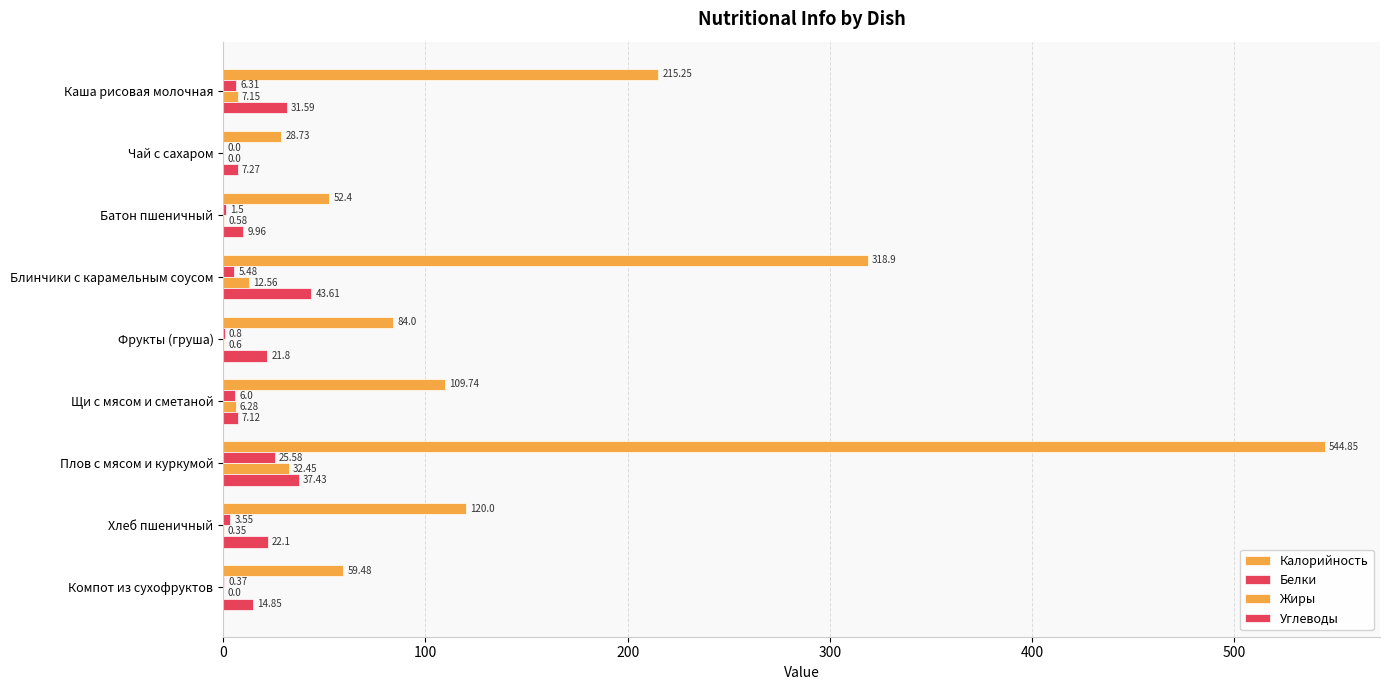

How many values in the Белки series exceed 3?

5